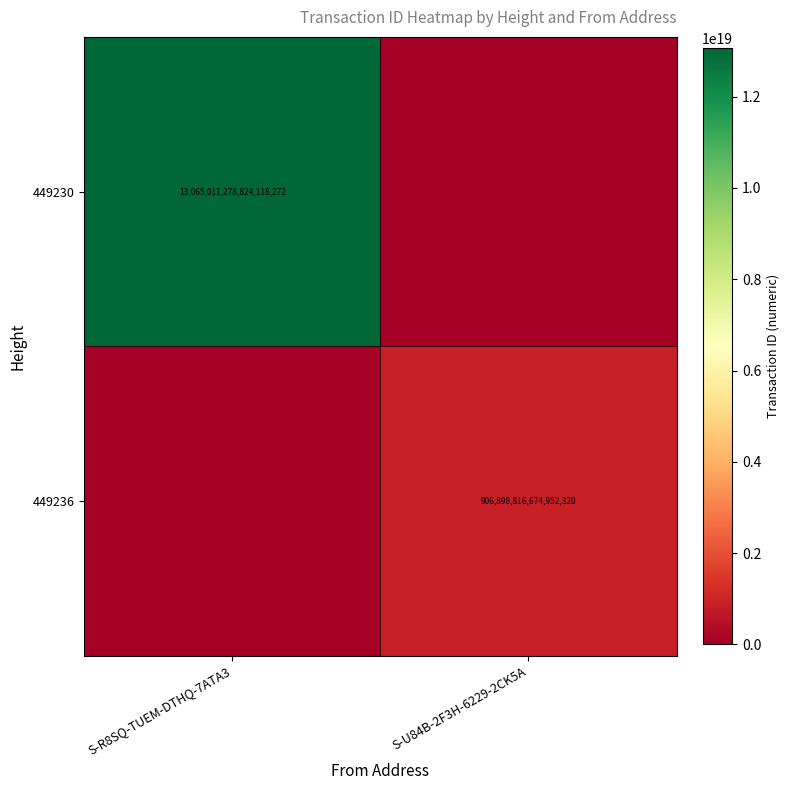

Is it true that 449230 equals 8321388016938735616 at S-R8SQ-TUEM-DTHQ-7ATA3?

False